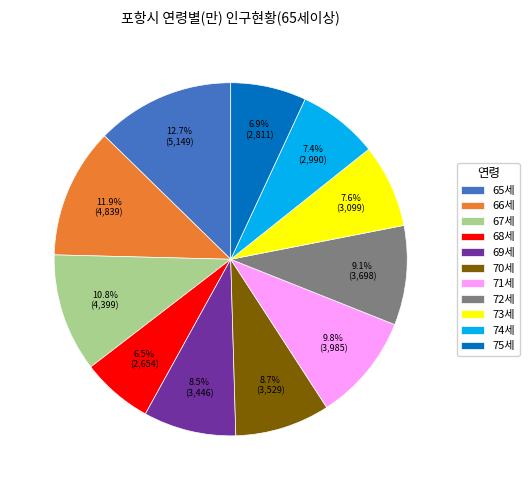

Which slice is the largest?

65세